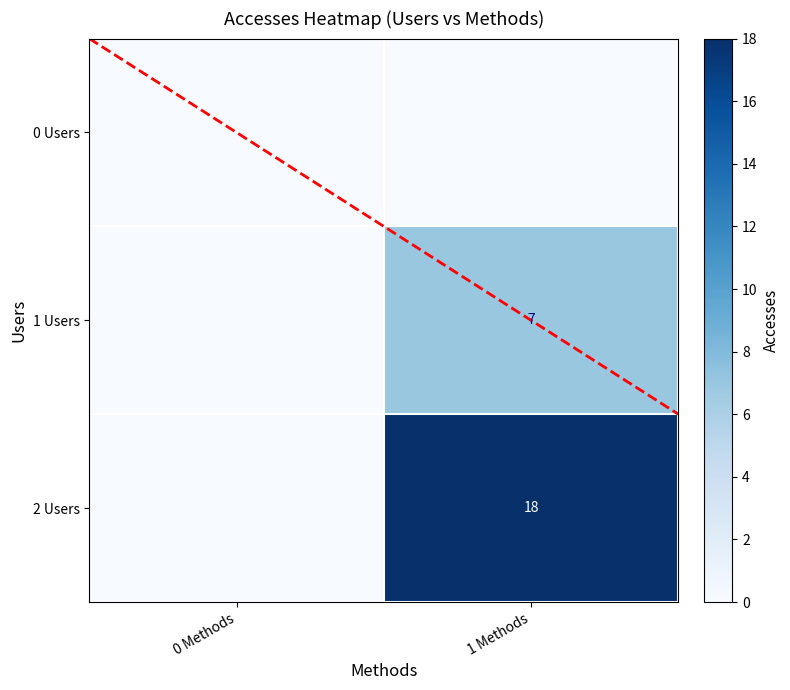

How many data points in 2 Users are less than 18?

1